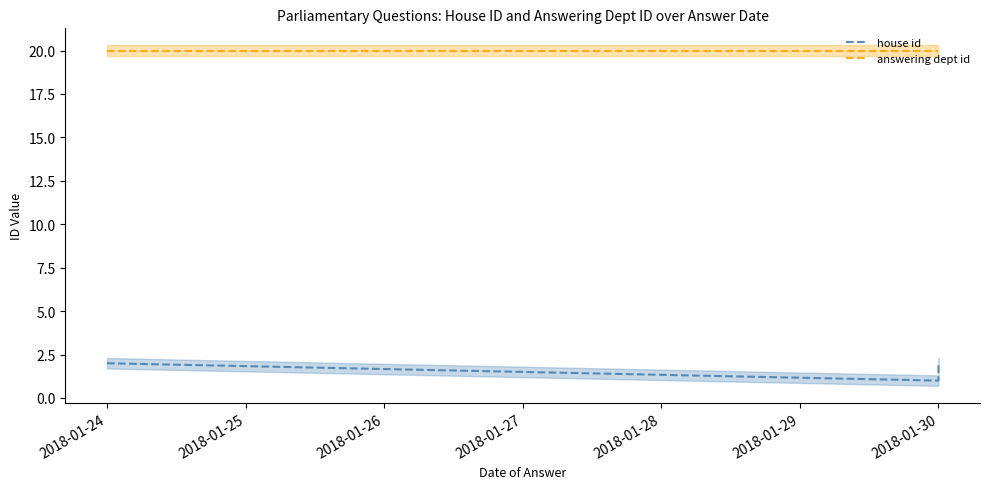

Which series has the widest spread of values?

house id